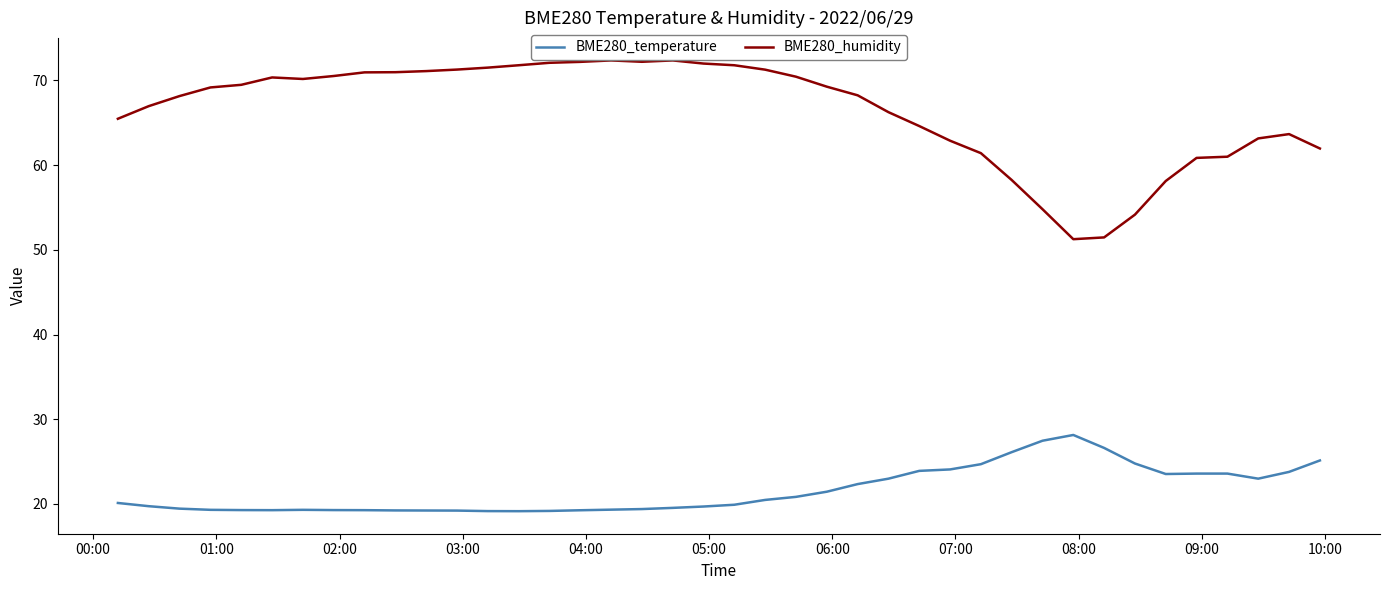

Which series has the largest range (max minus min)?

BME280_humidity